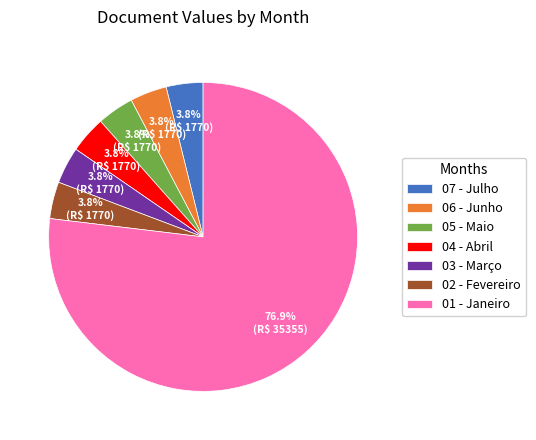

How many segments does this pie chart have?

7